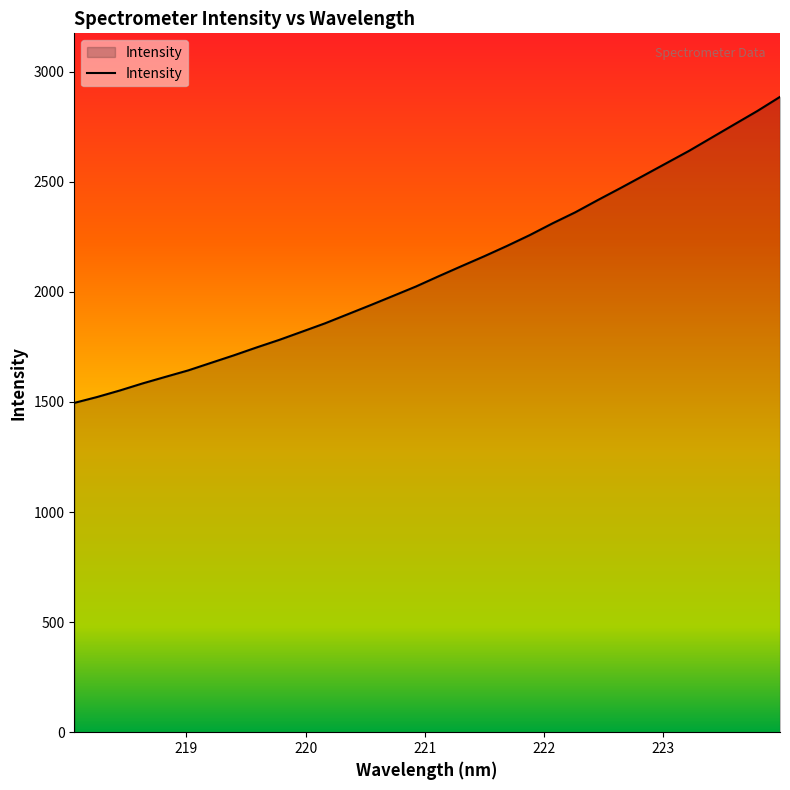

What is the maximum value shown in the chart?

2886.0